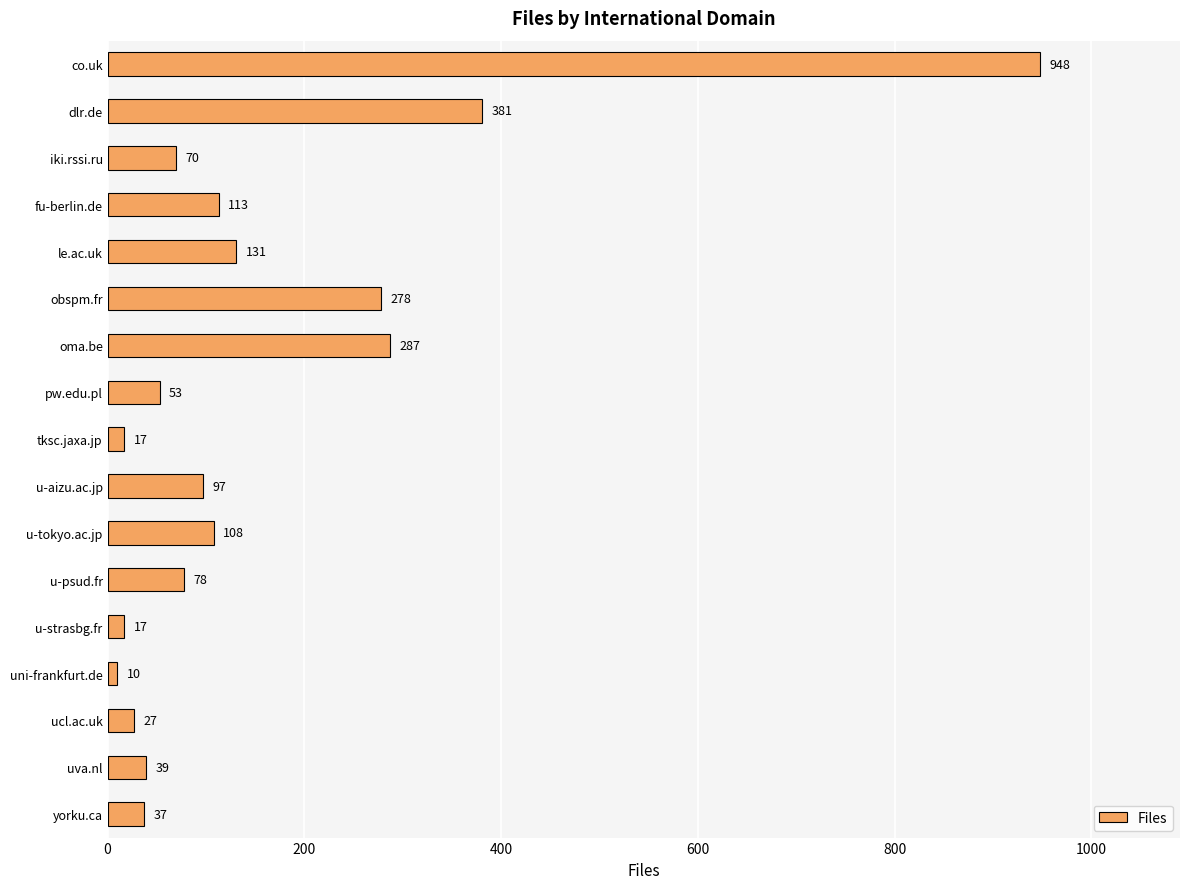

Where is the data nearest to the value 479?

dlr.de